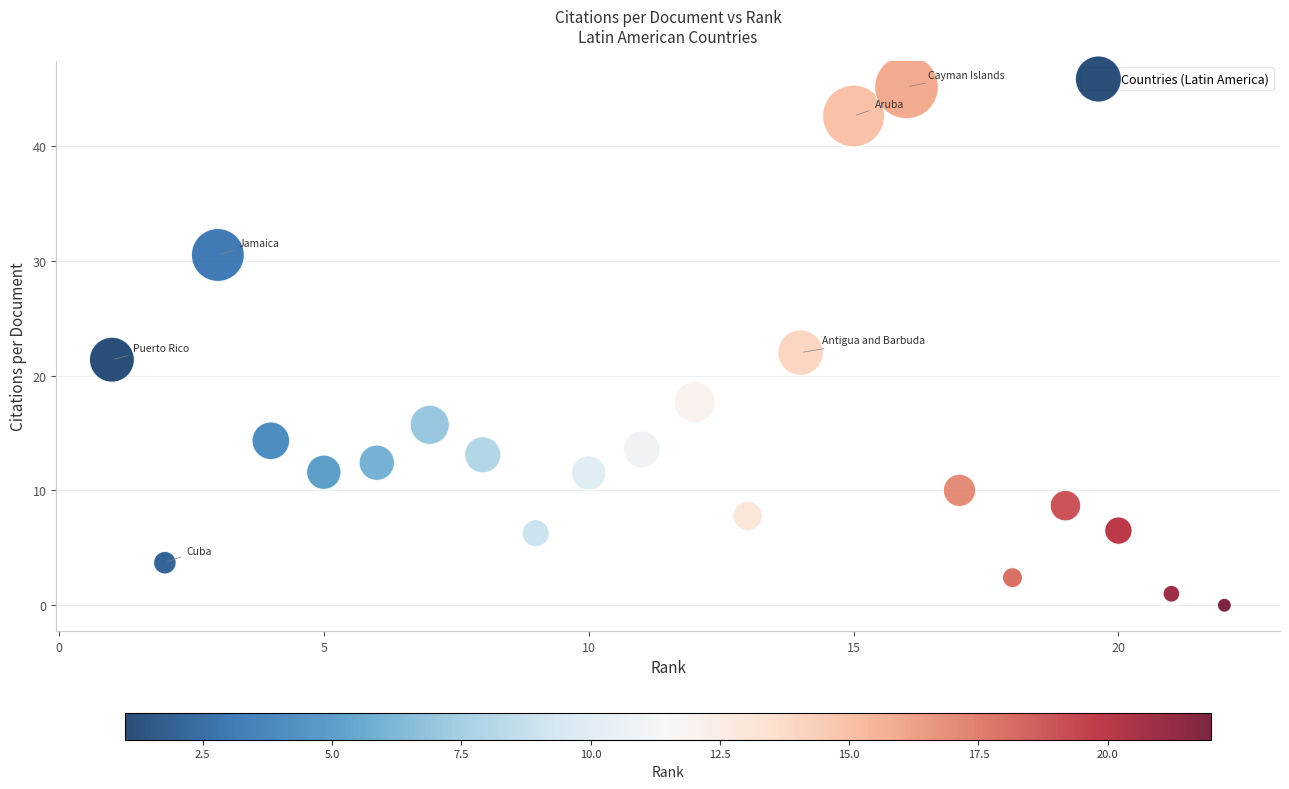

What is the range of X values (max minus min)?

21.0